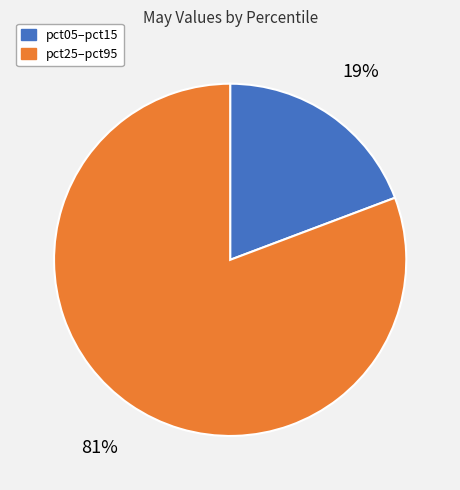

Is there any slice that represents more than half of the pie?

Yes